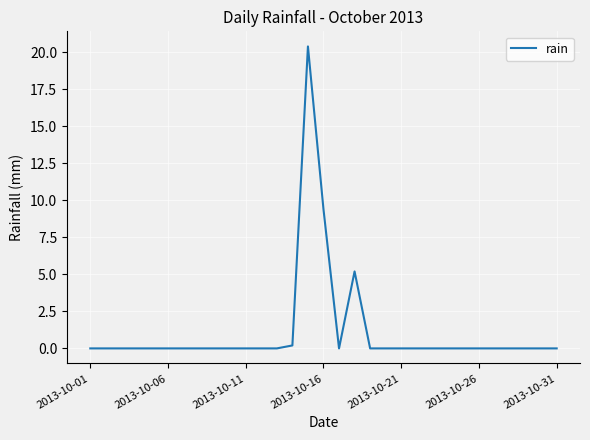

What is the difference between the maximum and minimum values?

20.4